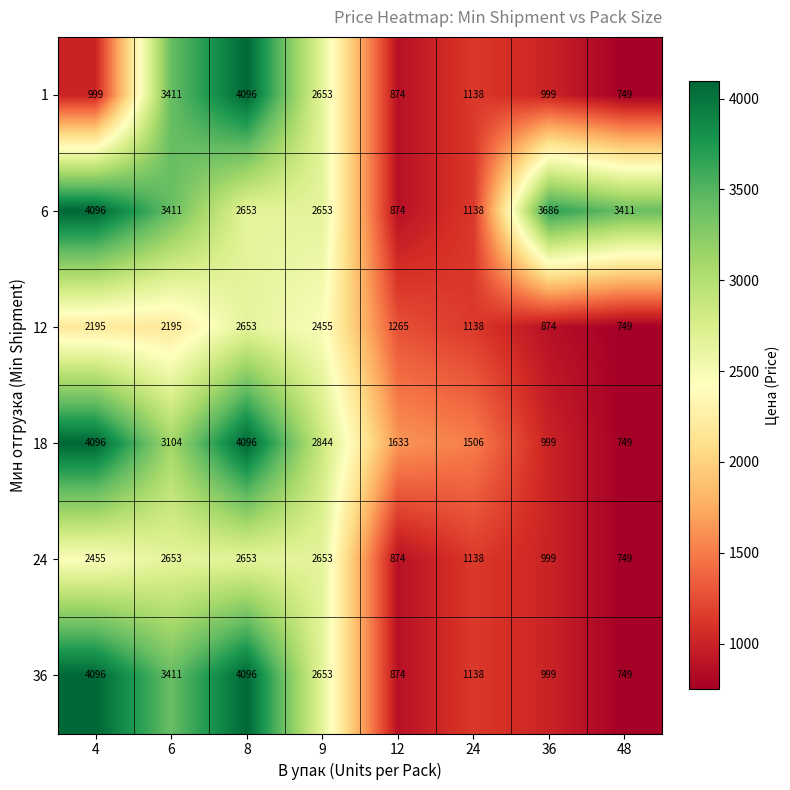

How many values in the 18 series are below 2844?

4